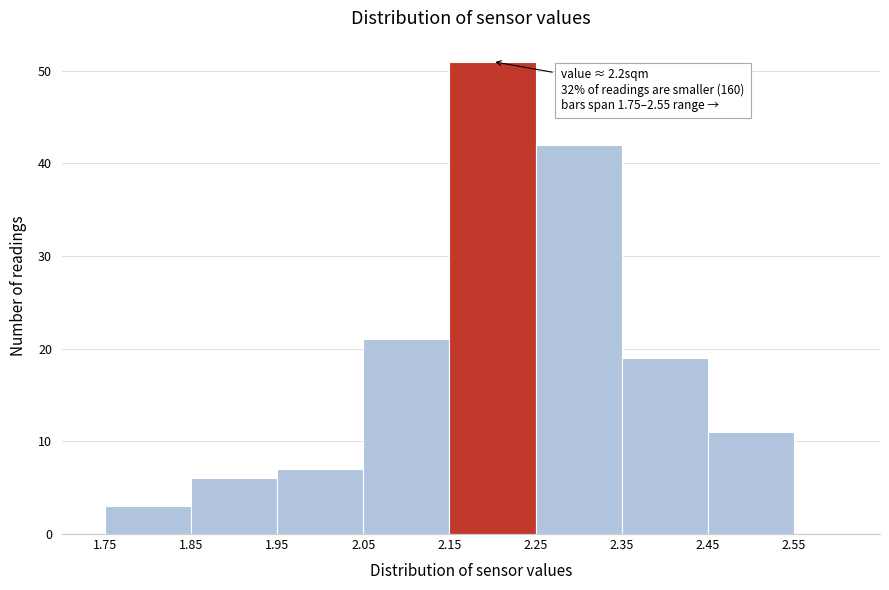

Over which range of the x-axis is the bar tallest?

2.15 to 2.25